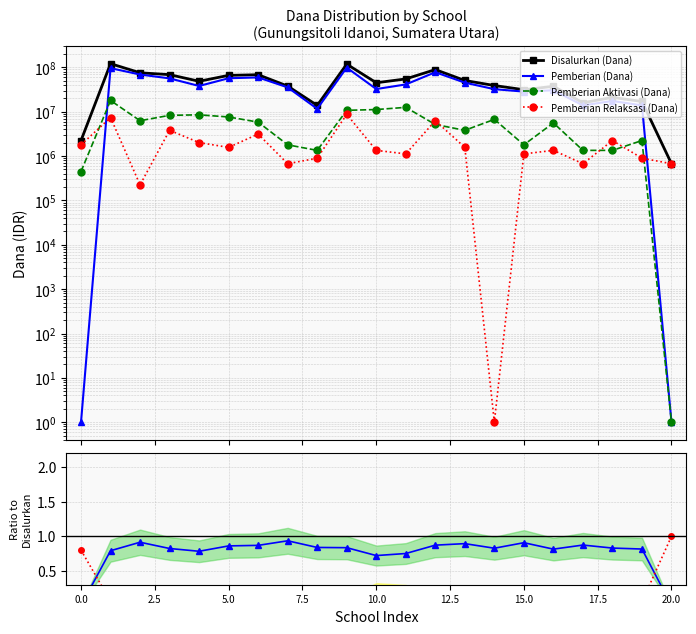

Is this an area chart (filled region under the line)?

No